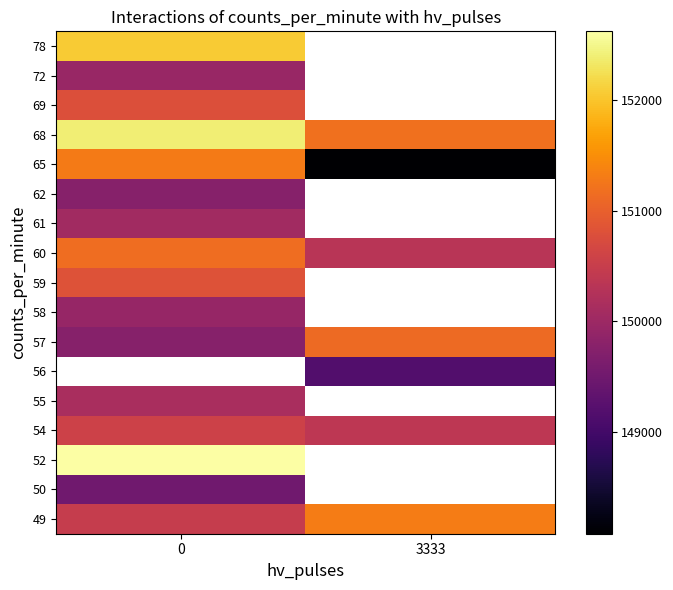

The 50 series shows 239595.3 at 0. True or false?

False